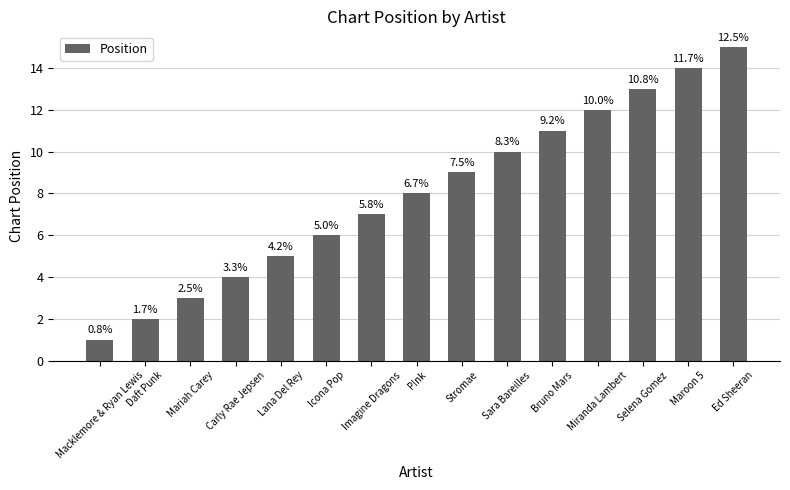

What is the label of the 13th bar from the right?

Mariah Carey